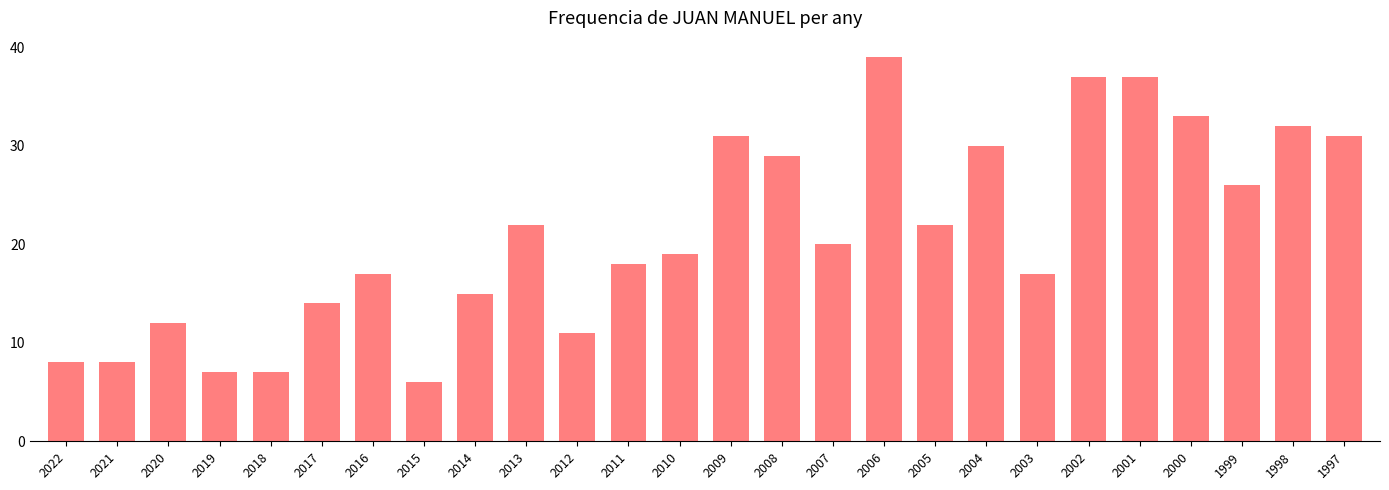

How many bars are there in total?

26